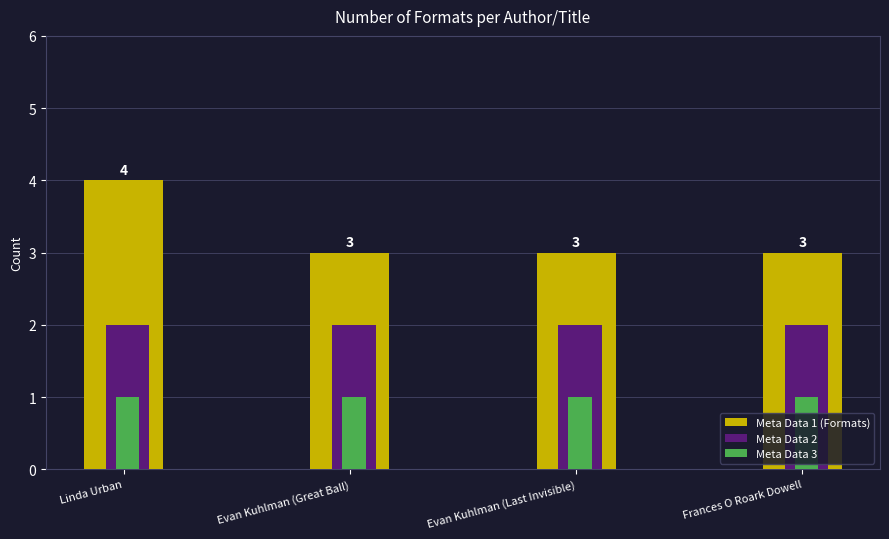

Rank the series by their average value, from highest to lowest.

Meta Data 1 (Formats), Meta Data 2, Meta Data 3